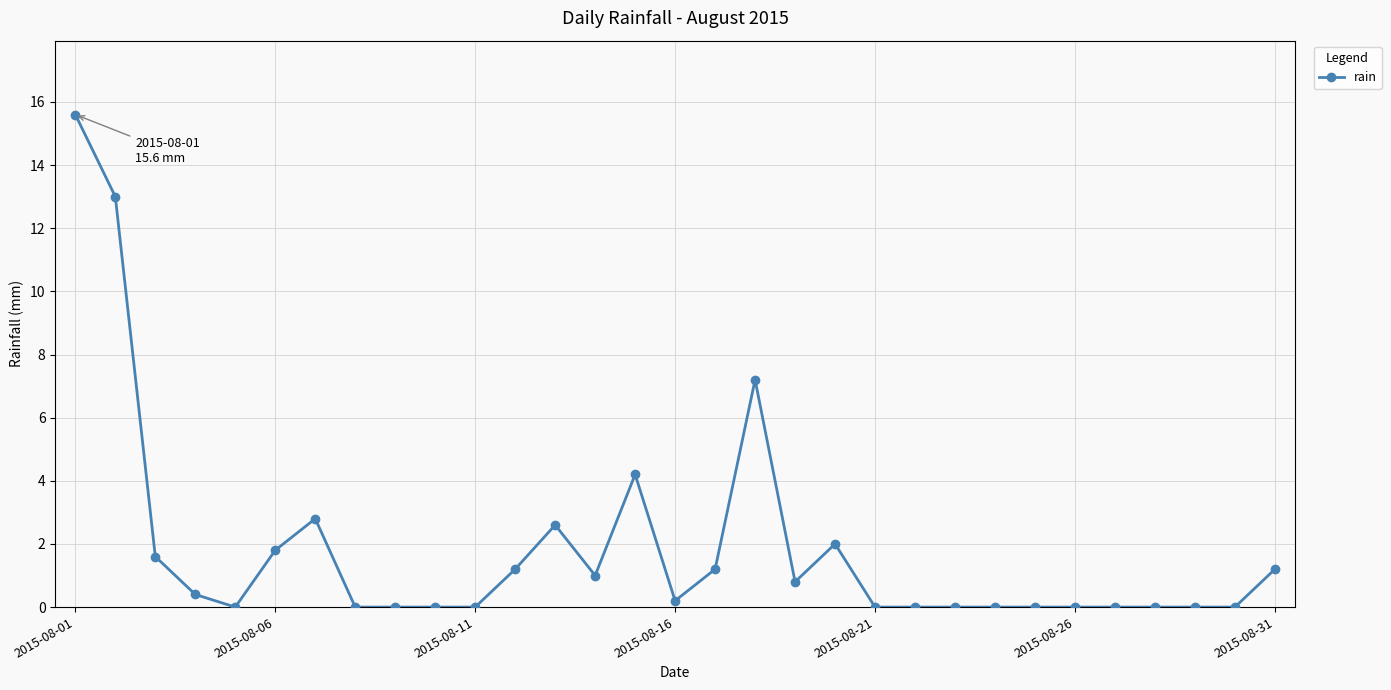

What is the average value?

1.8